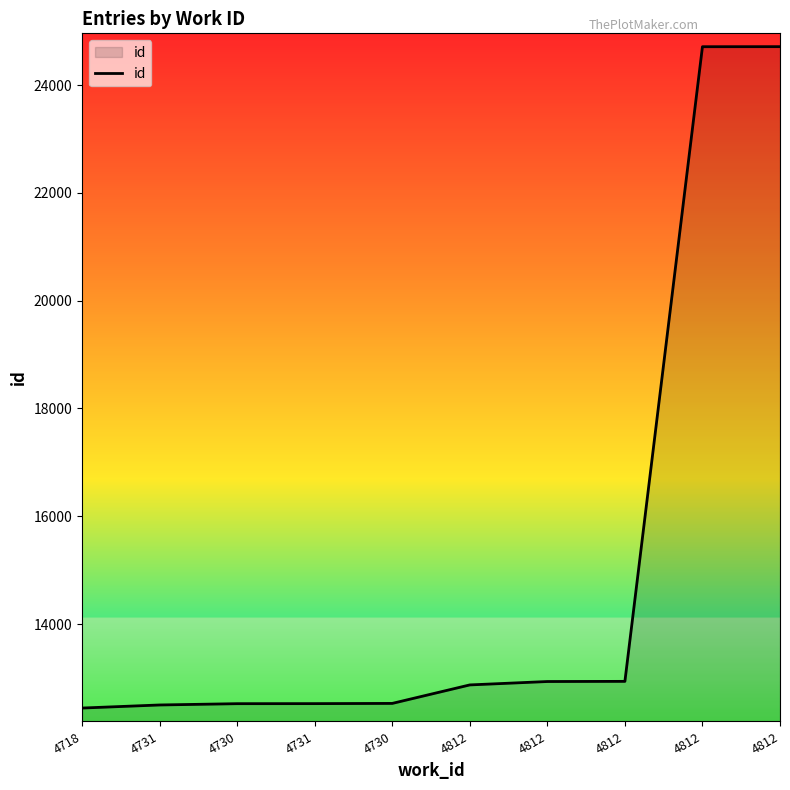

Does the chart display data point markers on the line(s)?

No